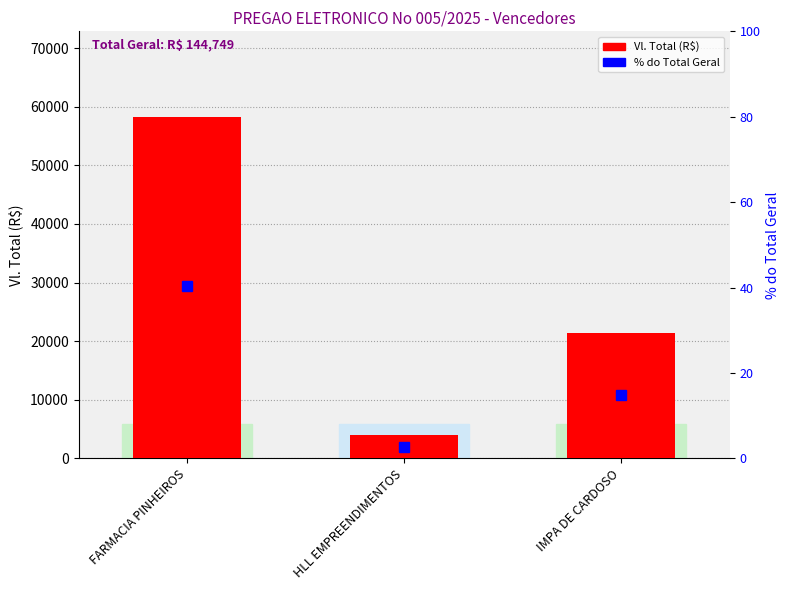

The Vl. Total series shows 87766.5 at FARMACIA PINHEIROS. True or false?

False